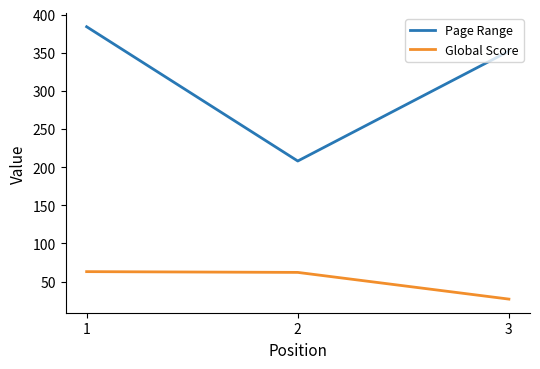

Which series changed the most between 1 and 3?

Global Score